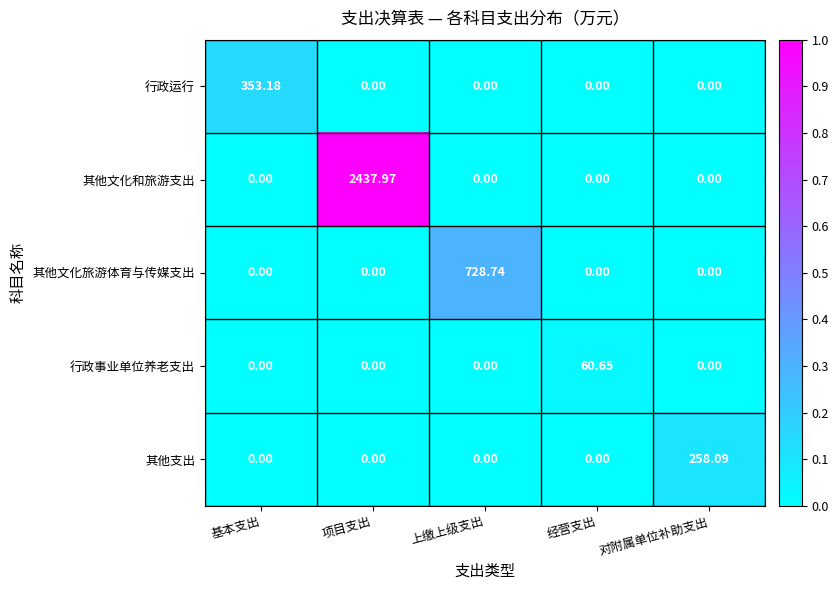

List the series in order of their peak value, lowest first.

行政事业单位养老支出, 其他支出, 行政运行, 其他文化旅游体育与传媒支出, 其他文化和旅游支出